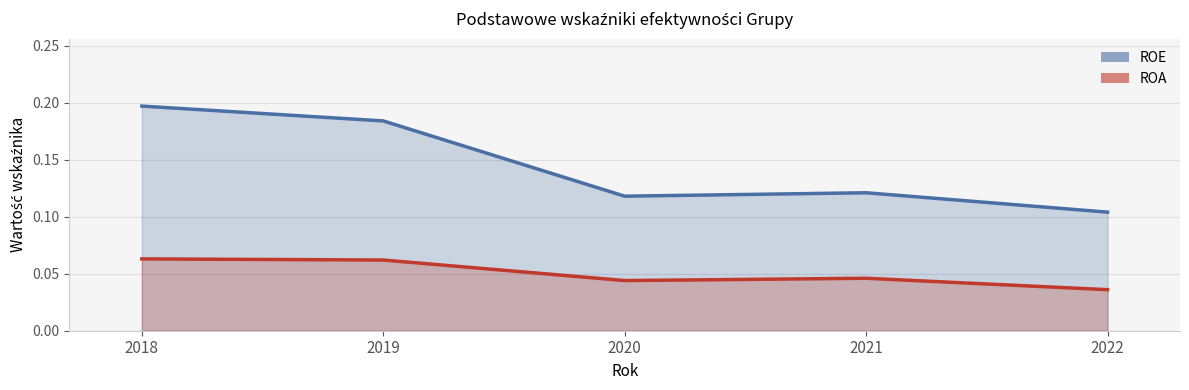

What is the difference between the maximum and second lowest values in the ROE series?

0.1